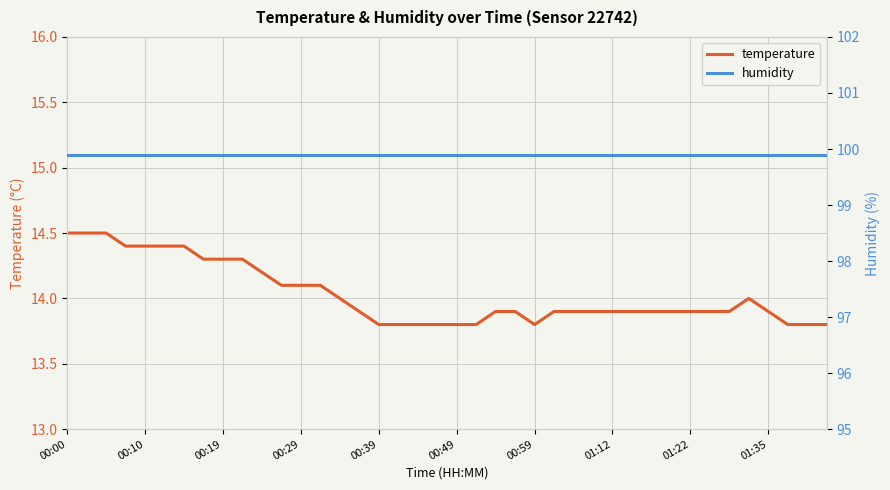

Where is humidity nearest to the value 99?

00:00